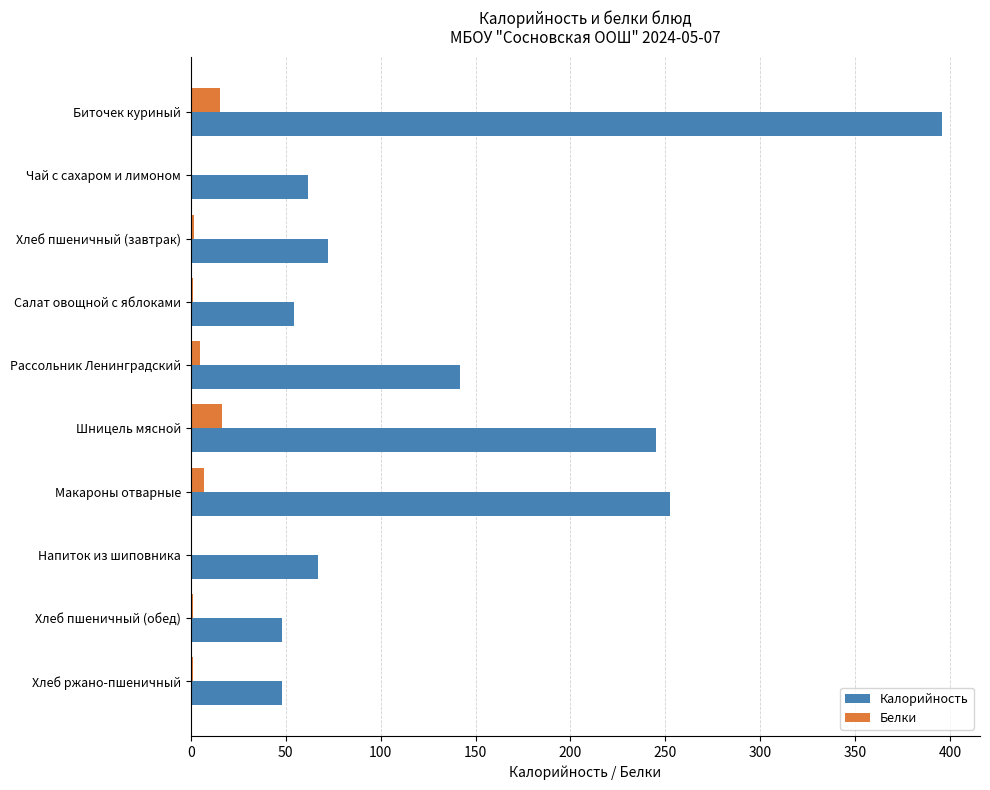

The value of Калорийность at Хлеб пшеничный (завтрак) is 37.1. True or false?

False